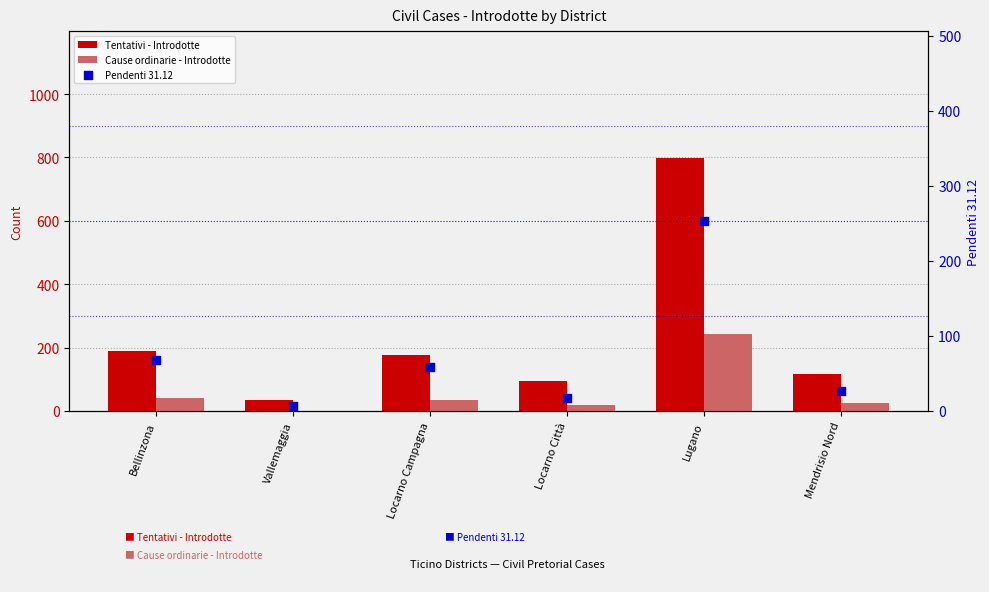

At which category is the sum across all series the highest?

Lugano